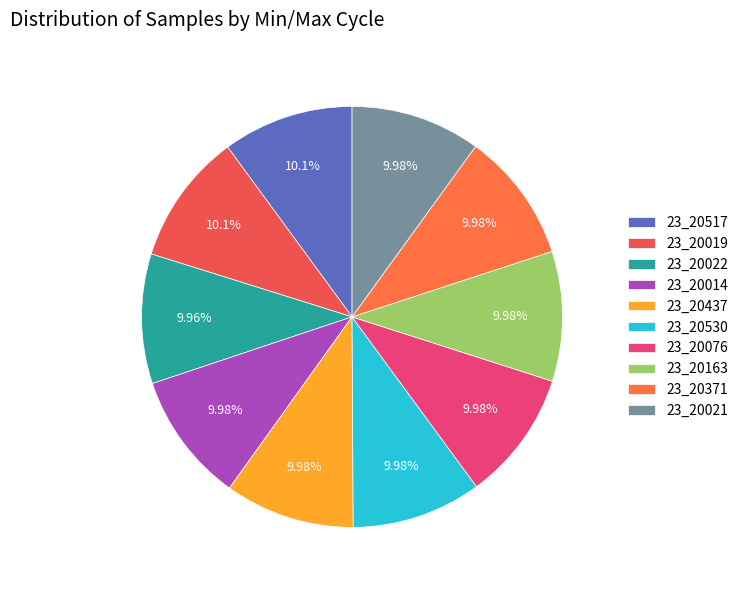

What is the smallest slice in the pie chart?

23_20022